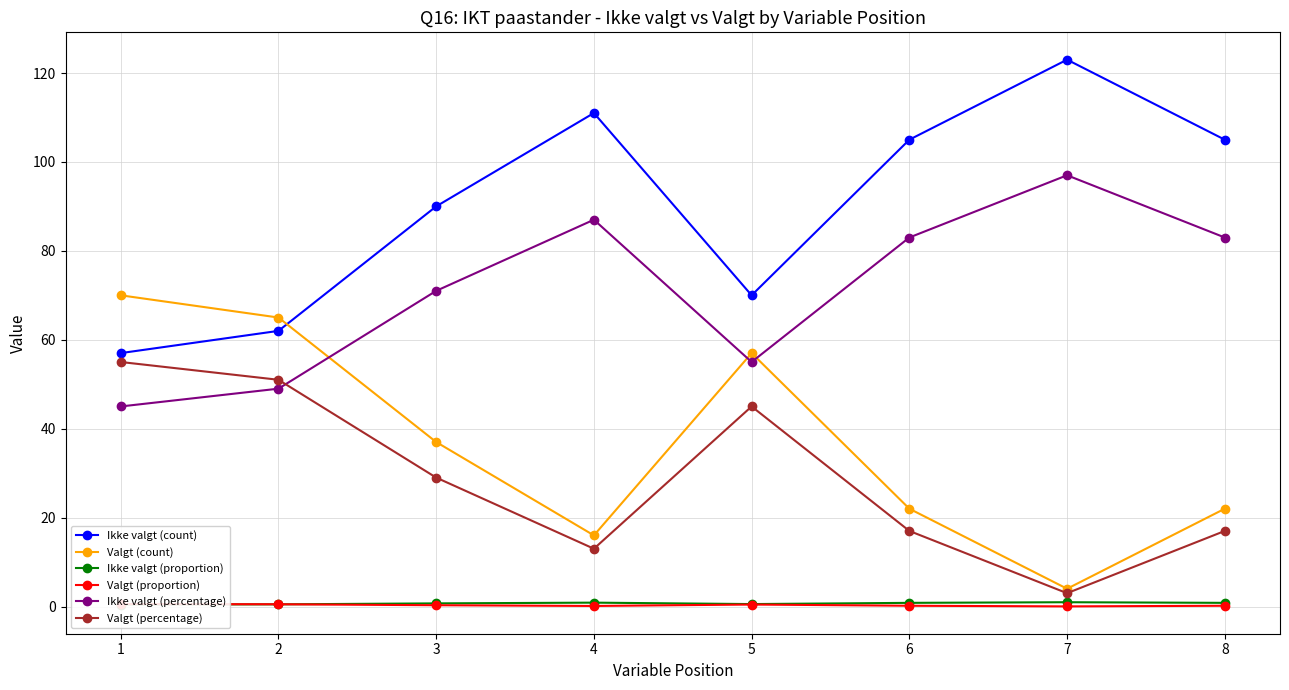

What is the minimum value for Ikke valgt (count)?

57